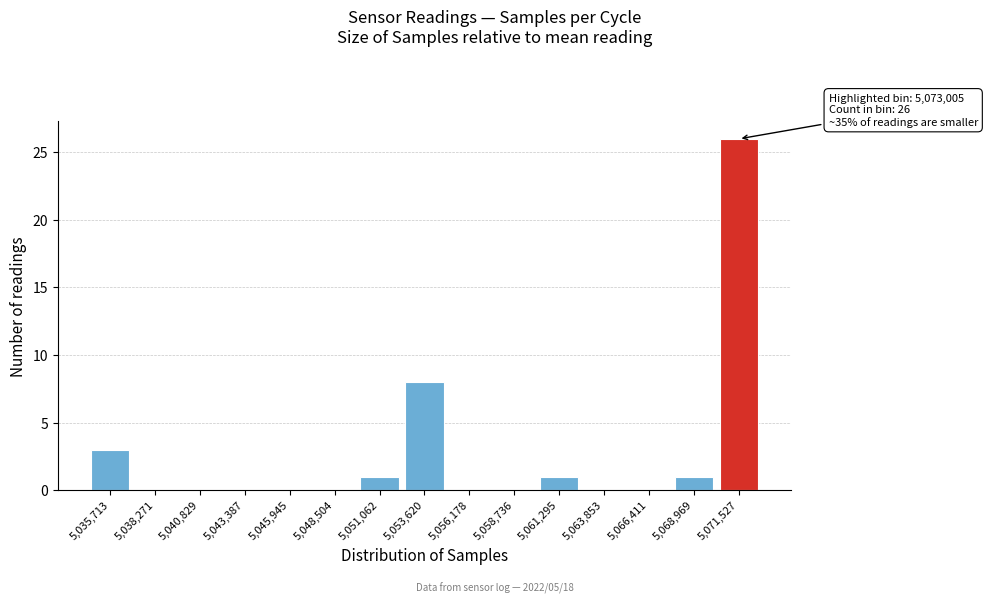

Reading right to left, transcribe all the data shown in this chart.

5,071,527=26	5,068,969=1	5,066,411=0	5,063,853=0	5,061,295=1	5,058,736=0	5,056,178=0	5,053,620=8	5,051,062=1	5,048,504=0	5,045,945=0	5,043,387=0	5,040,829=0	5,038,271=0	5,035,713=3